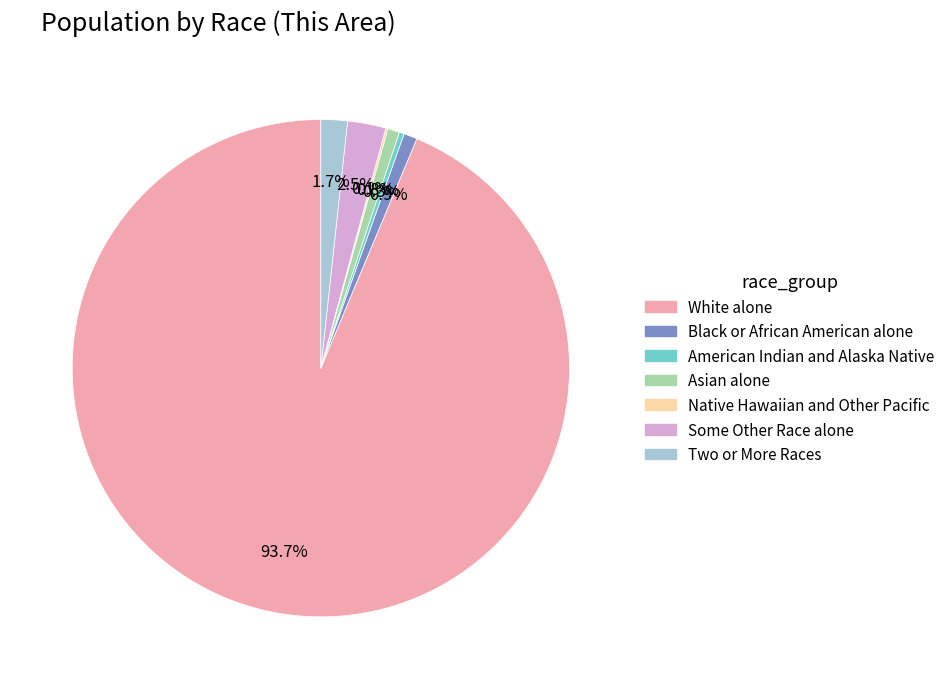

To the nearest percent, what is the average slice percentage?

14%